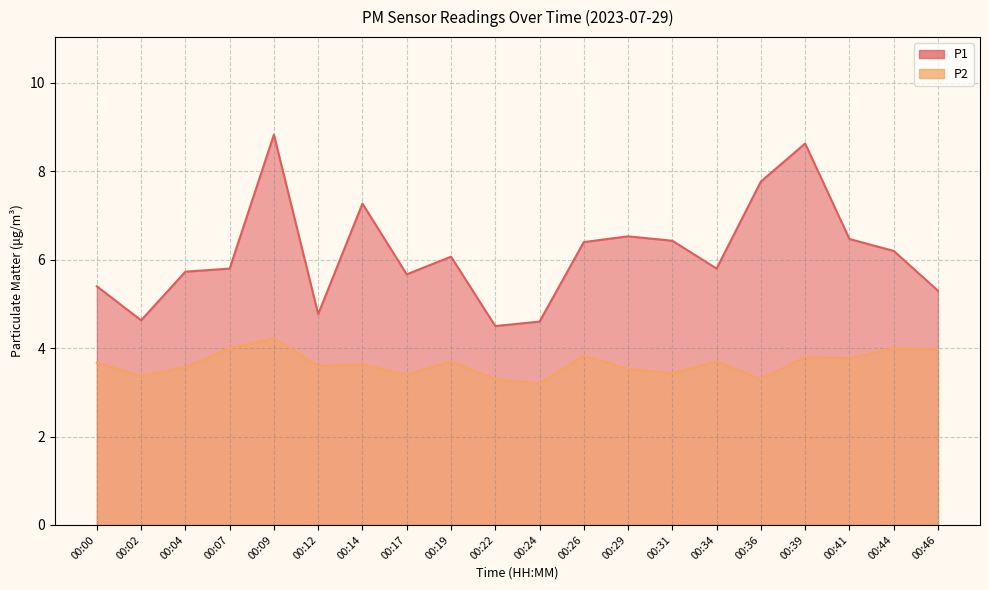

Is it true that P2 equals 1.4 at 00:34?

False